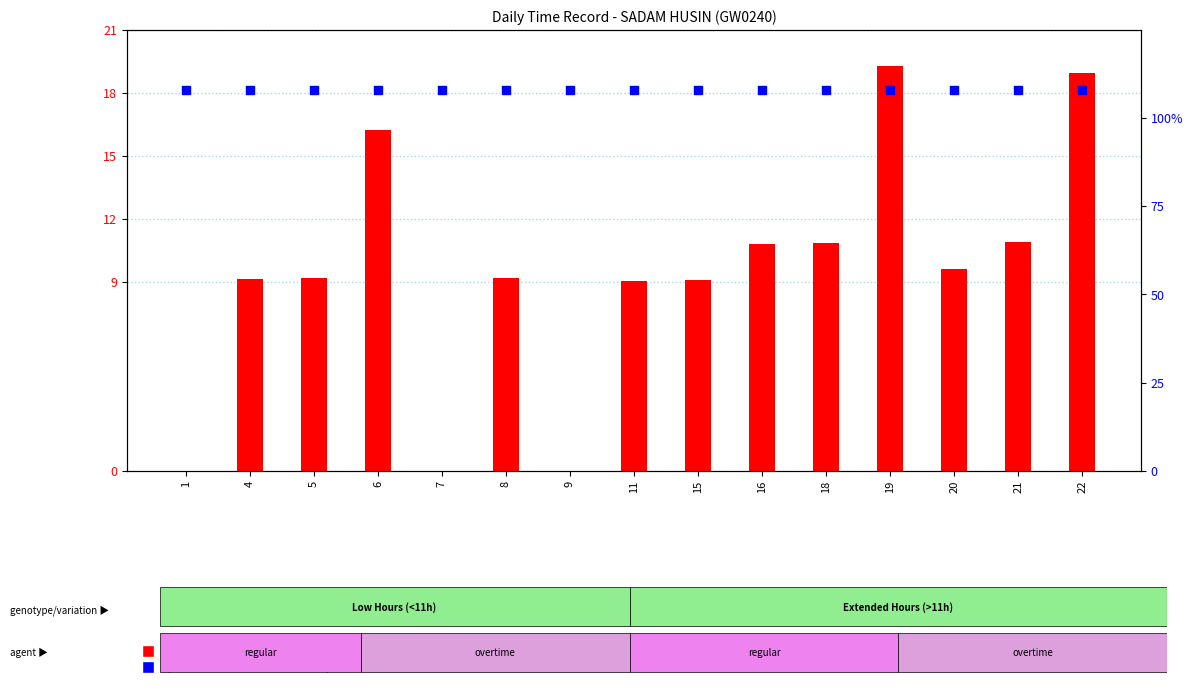

At which category is the sum across all series the highest?

19